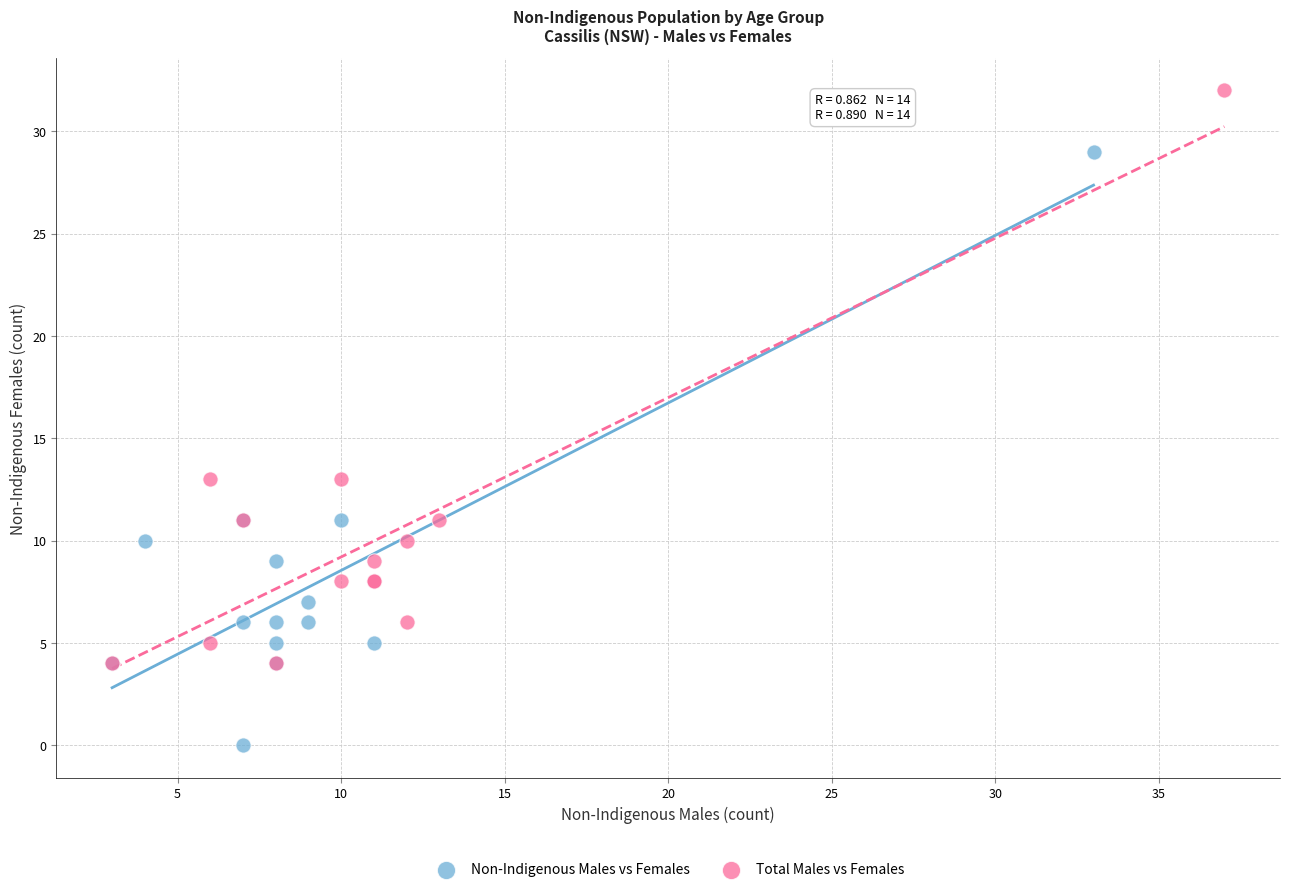

Which series contains the highest Y value?

Total Males vs Females